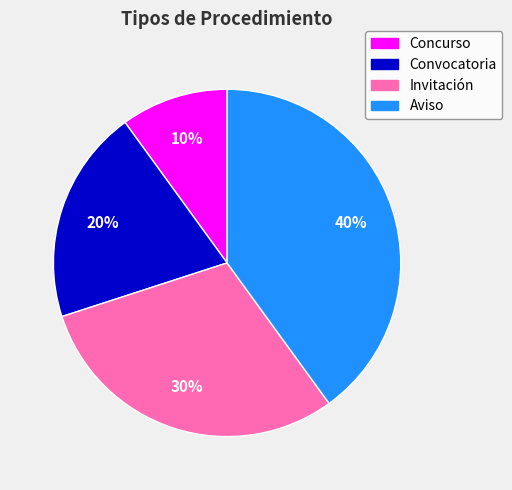

To the nearest percent, what percentage of the pie is Concurso?

10%